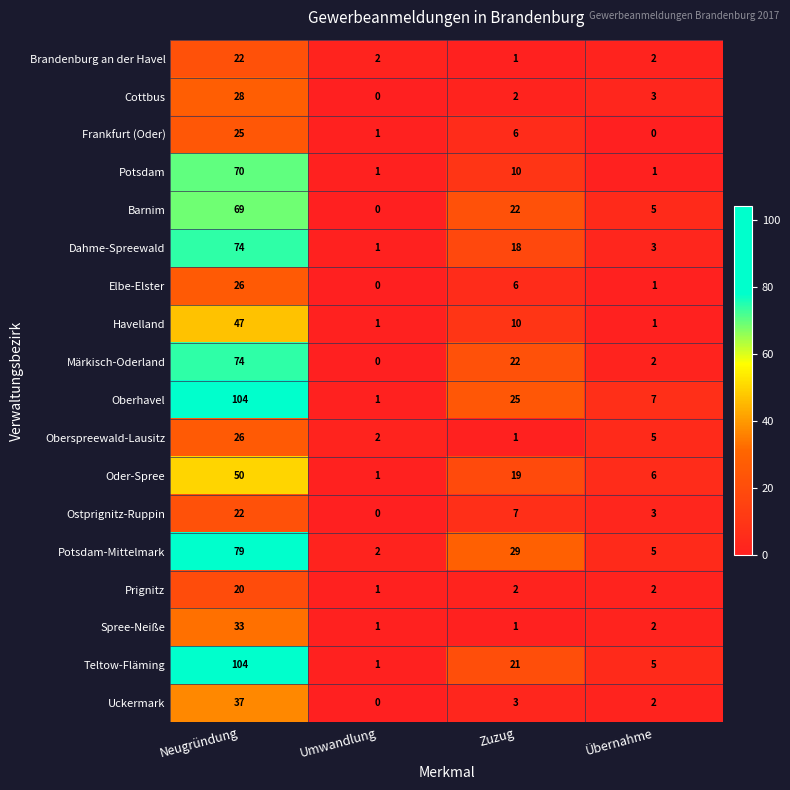

What is the sum of all Oberhavel values?

137